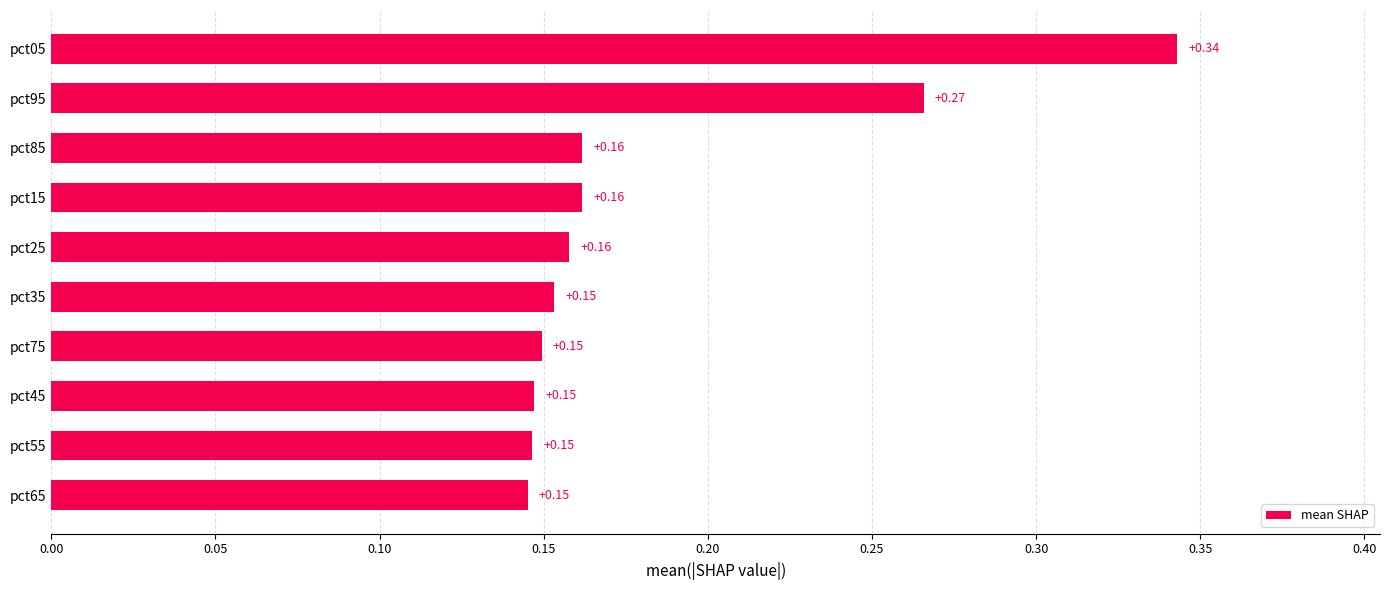

What is the change in value from pct75 to pct95?

+0.1